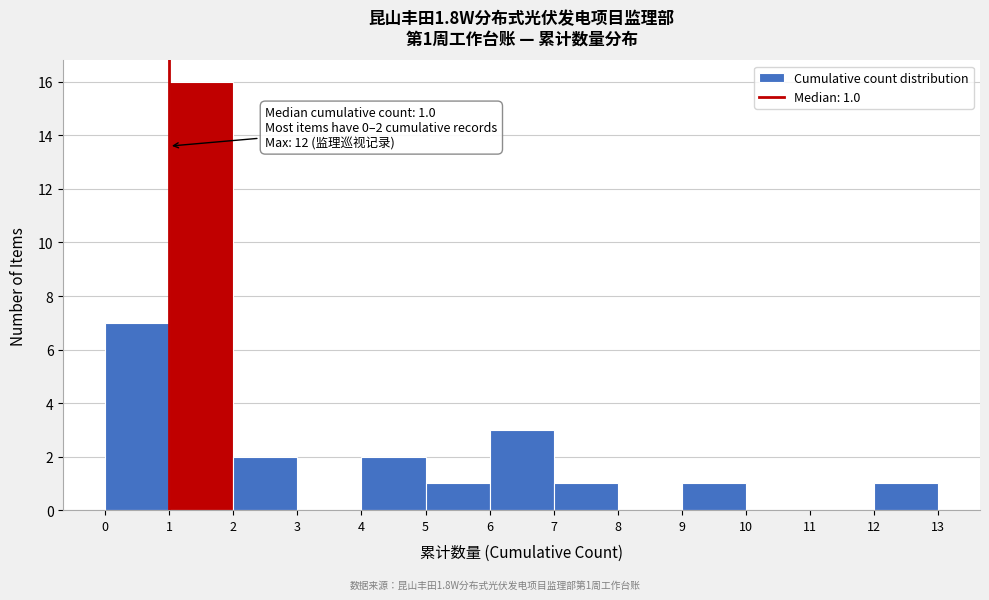

Which range on the x-axis has the tallest bar?

1 to 2